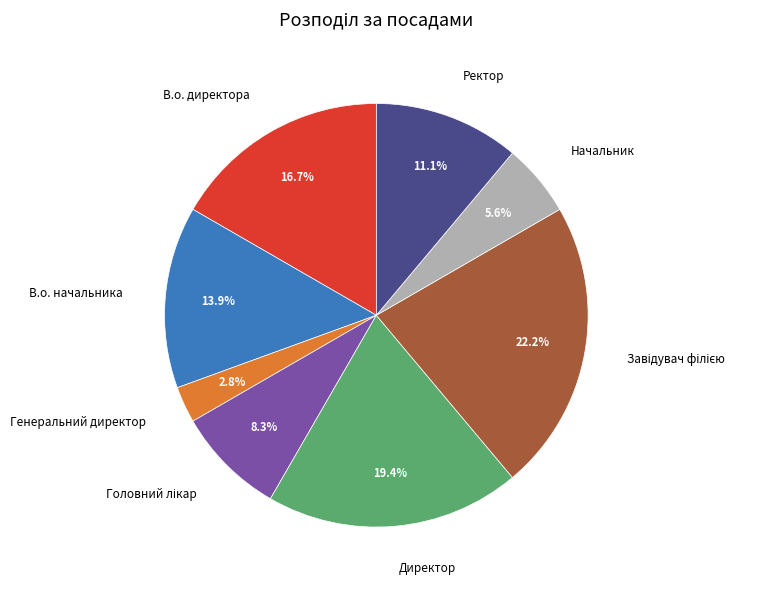

What percentage is NOT represented by Начальник?

94.4%